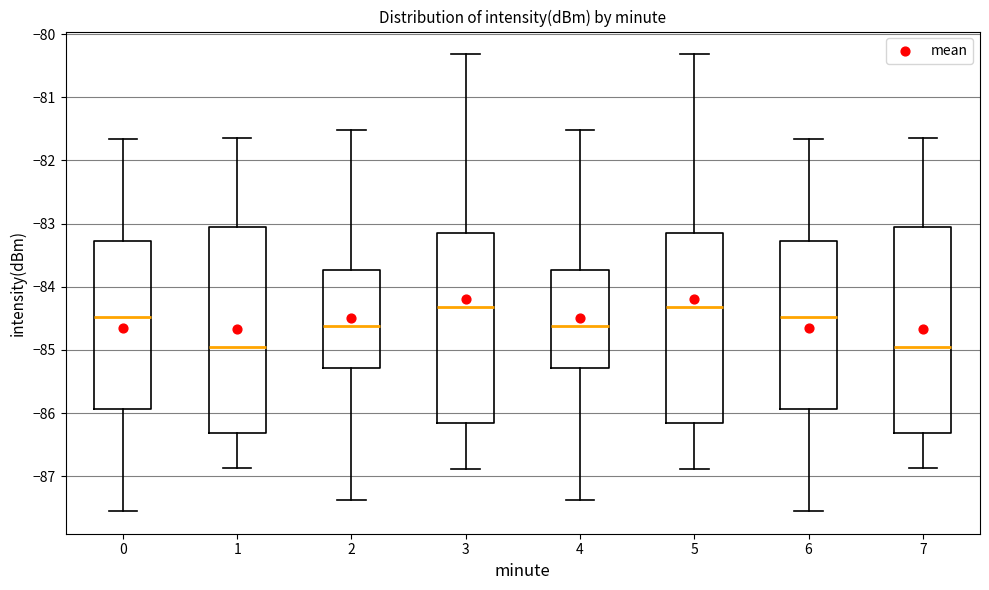

Reading left to right, read every box against the y-axis: the position of its median line, the range the box covers, and the ends of its whiskers. The values are not printed on the chart, so give them approximately, as read against the axis.

0: median -84.5, box -85.9 to -83.3, whiskers -87.5 to -81.7
1: median -85.0, box -86.3 to -83.1, whiskers -86.9 to -81.6
2: median -84.6, box -85.3 to -83.7, whiskers -87.4 to -81.5
3: median -84.3, box -86.2 to -83.2, whiskers -86.9 to -80.3
4: median -84.6, box -85.3 to -83.7, whiskers -87.4 to -81.5
5: median -84.3, box -86.2 to -83.2, whiskers -86.9 to -80.3
6: median -84.5, box -85.9 to -83.3, whiskers -87.5 to -81.7
7: median -85.0, box -86.3 to -83.1, whiskers -86.9 to -81.6